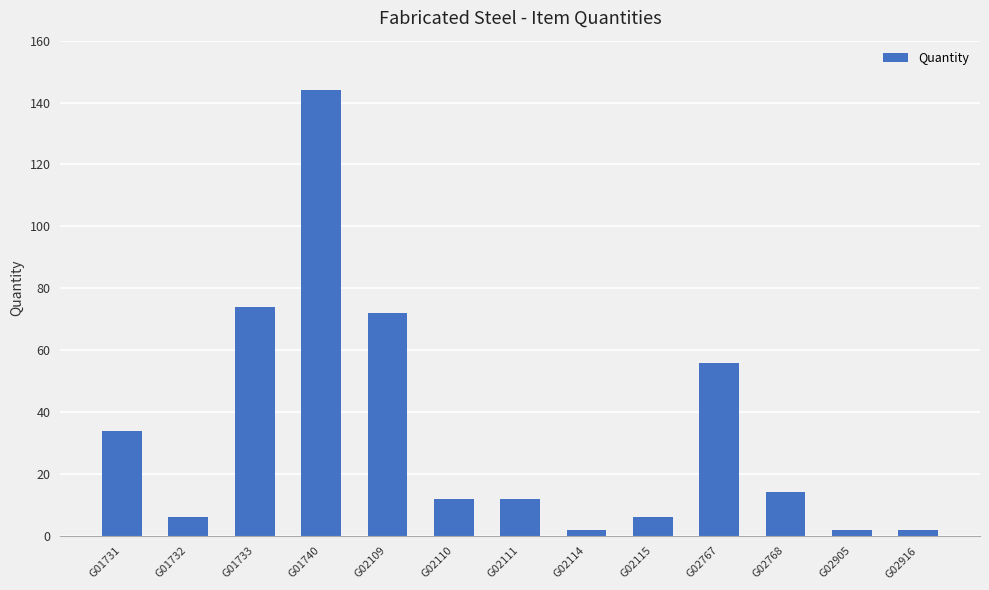

What is the value of the 13th bar from the left?

2